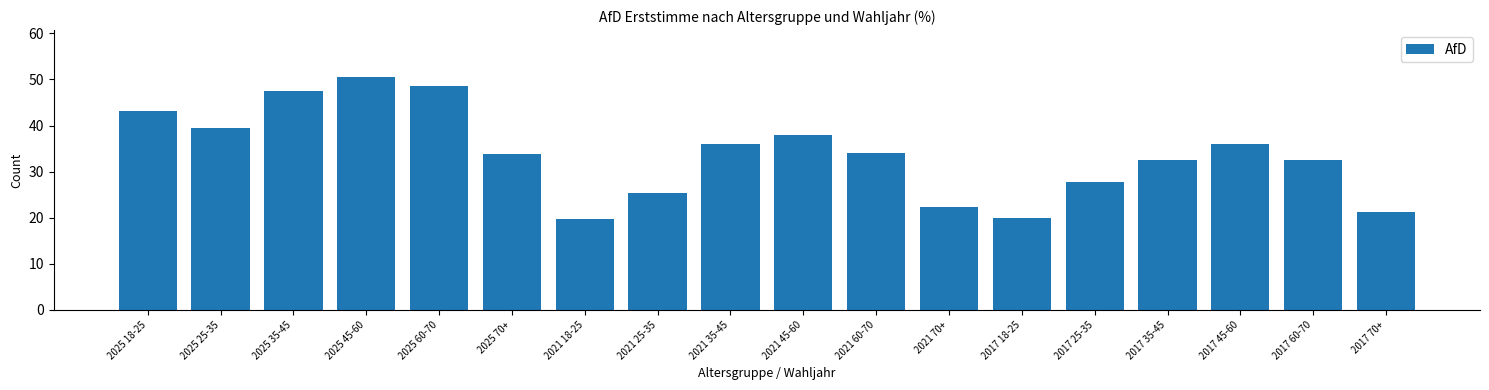

Which has a higher value, 2017 25-35 or 2025 70+?

2025 70+